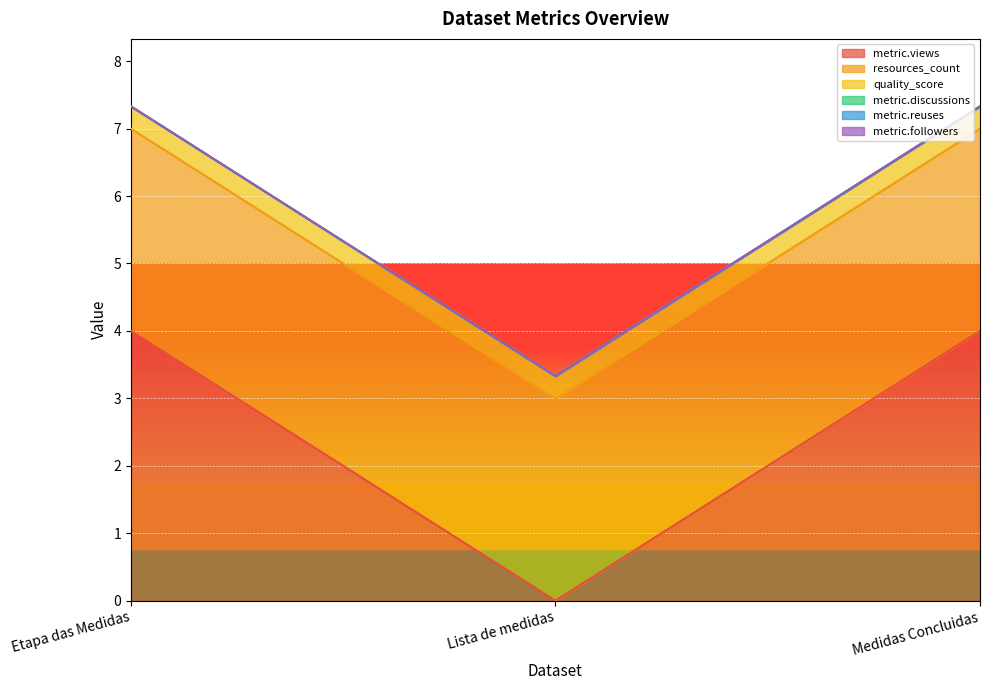

Is the value of quality_score at Medidas Concluidas greater than the value of metric.followers at Medidas Concluidas?

Yes